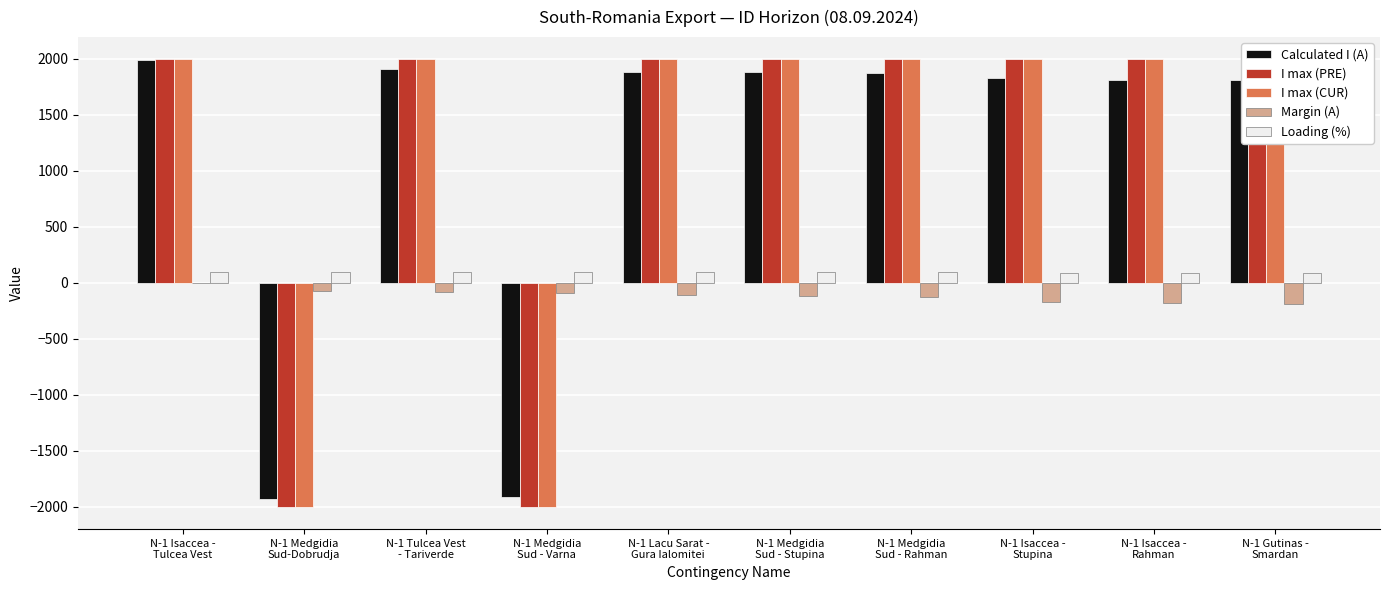

List the labels in order of Calculated I (A) value, smallest first.

N-1 Medgidia
Sud-Dobrudja, N-1 Medgidia
Sud - Varna, N-1 Gutinas -
Smardan, N-1 Isaccea -
Rahman, N-1 Isaccea -
Stupina, N-1 Medgidia
Sud - Rahman, N-1 Medgidia
Sud - Stupina, N-1 Lacu Sarat -
Gura Ialomitei, N-1 Tulcea Vest
- Tariverde, N-1 Isaccea -
Tulcea Vest